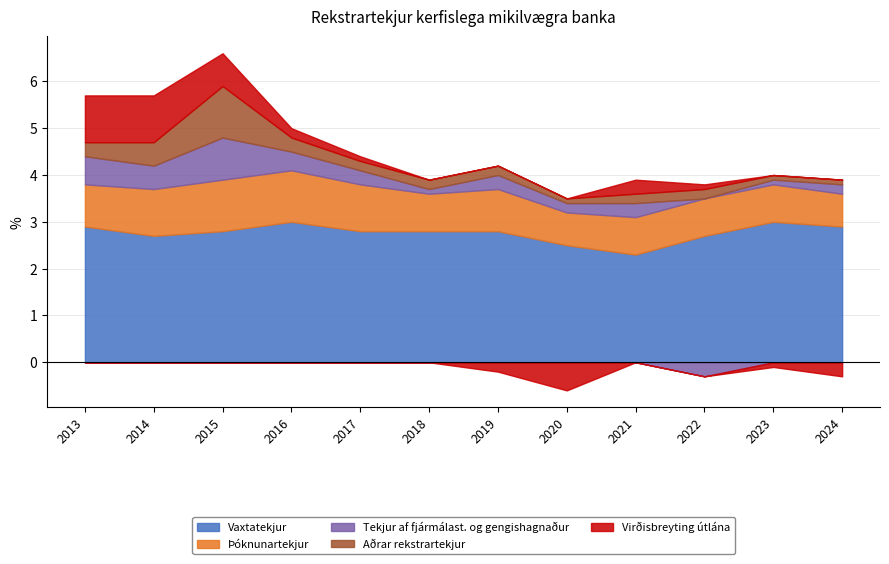

What is the total value across all series at 2020?

2.9